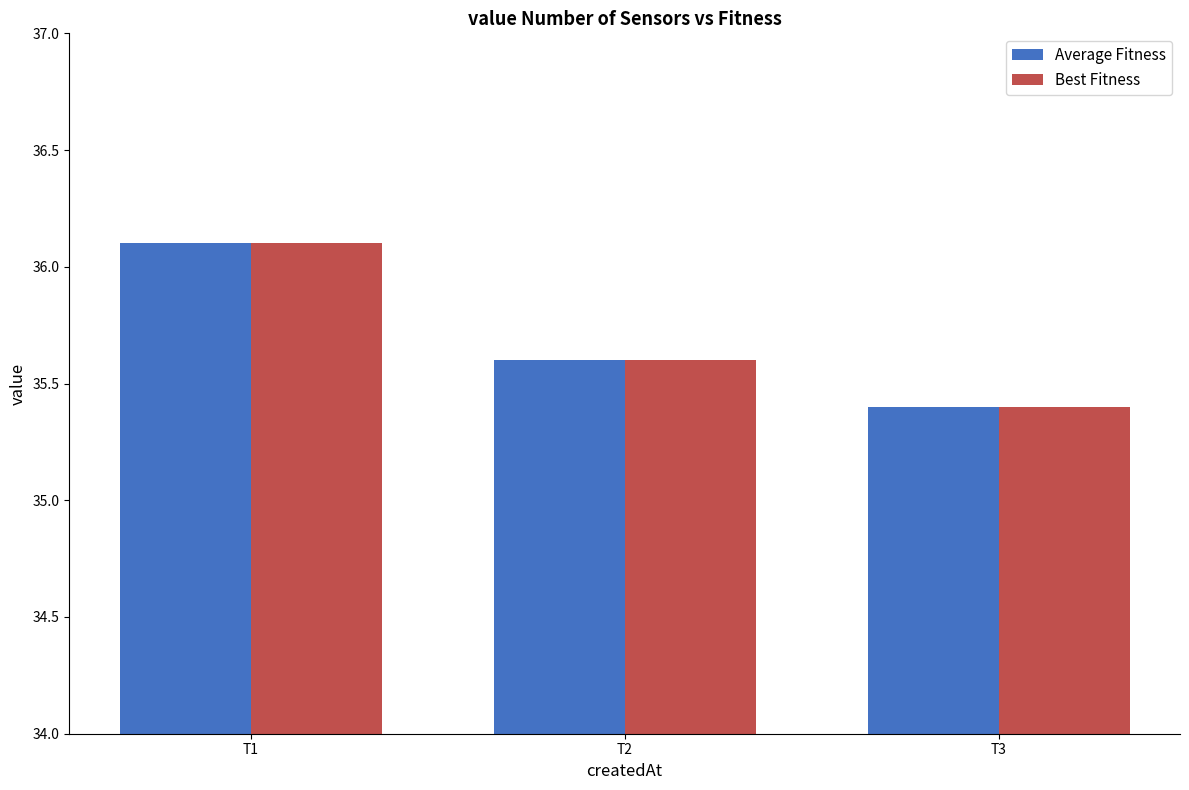

What is the value of the Best Fitness bar at the 2nd from the left?

35.6